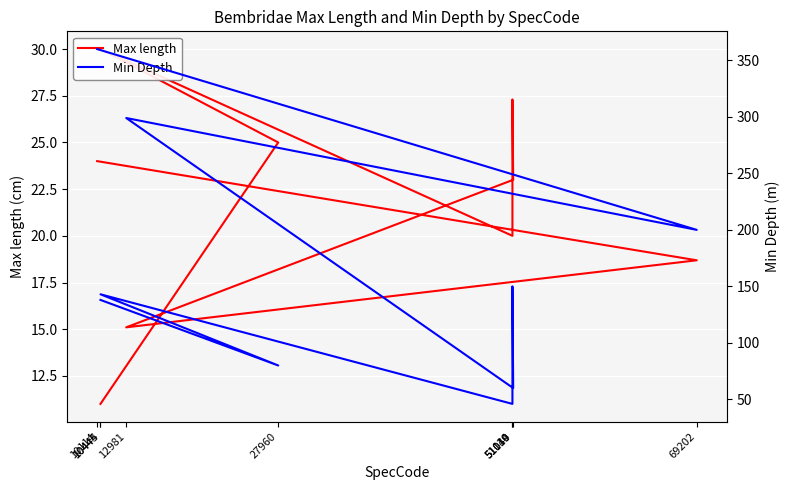

Reading left to right, transcribe all the data shown in this chart.

Max length: 10444=11.0	27960=25.0	10445=30.0	51040=20.0	51039=27.3	51114=23.0	12981=15.1	69202=18.7	10114=24.0
Min Depth: 10444=138.0	27960=80.0	10445=143.0	51040=46.0	51039=150.0	51114=60.0	12981=299.0	69202=200.0	10114=360.0